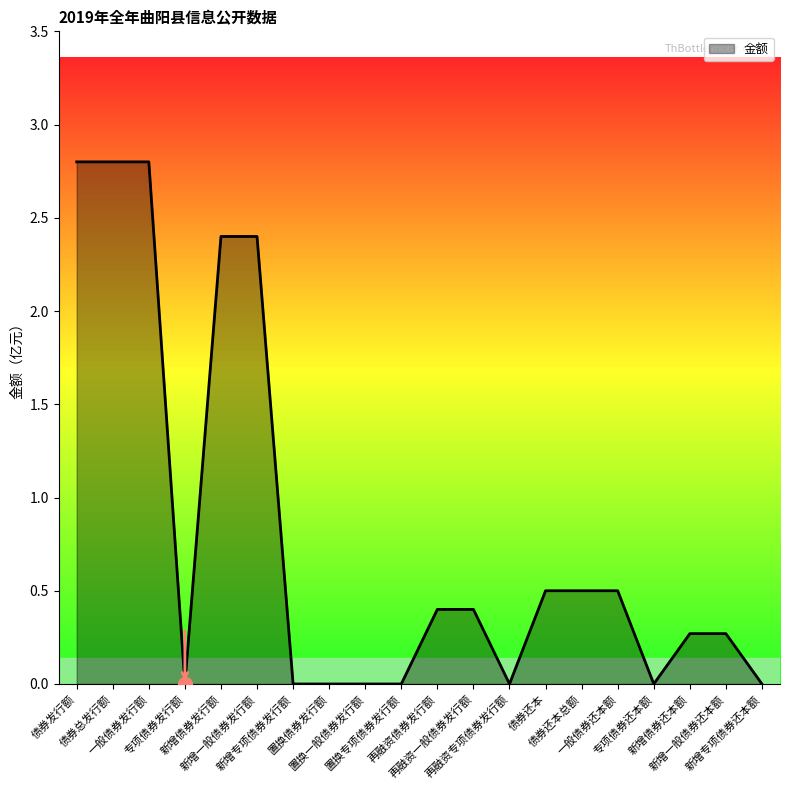

What is the greatest value displayed?

2.8